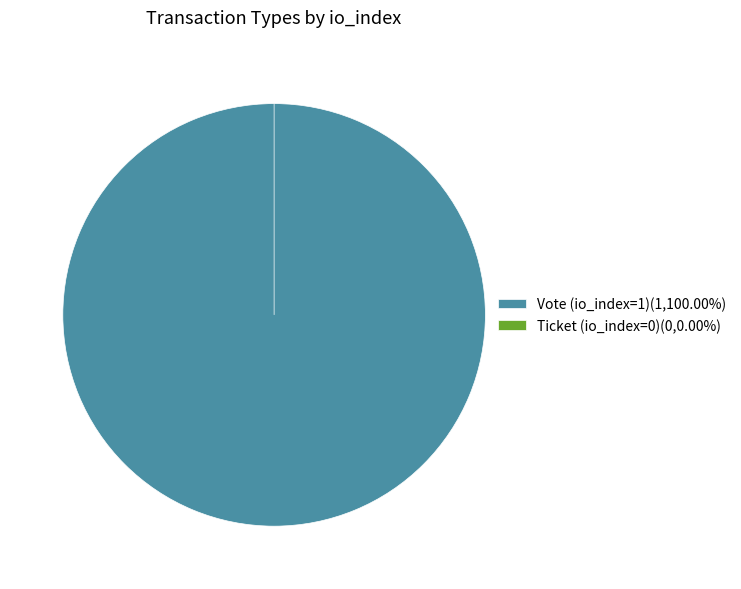

To the nearest percent, what percentage of the pie is Vote (io_index=1)?

100%